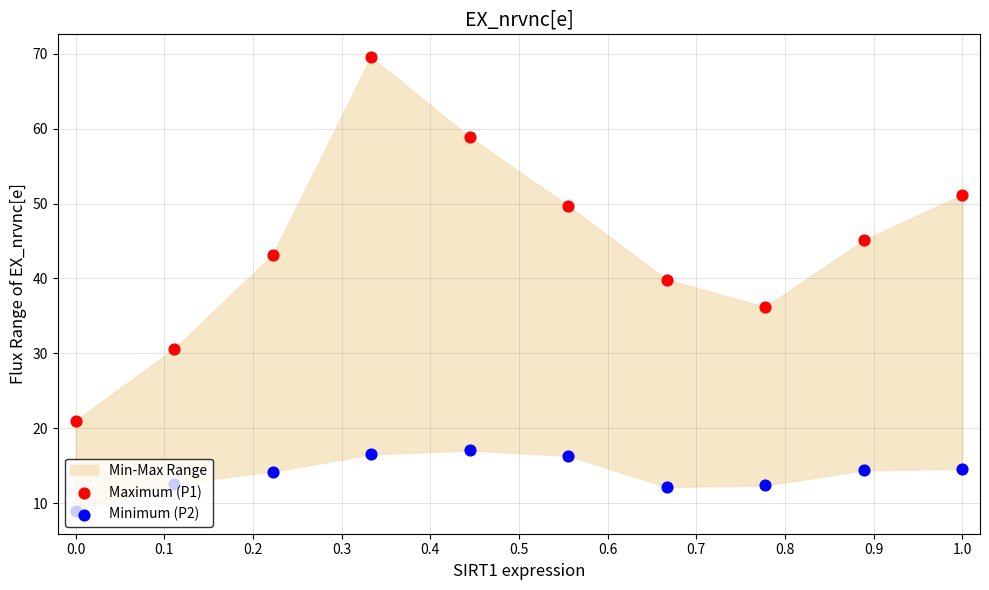

At which category is the sum across all series the highest?

0.3